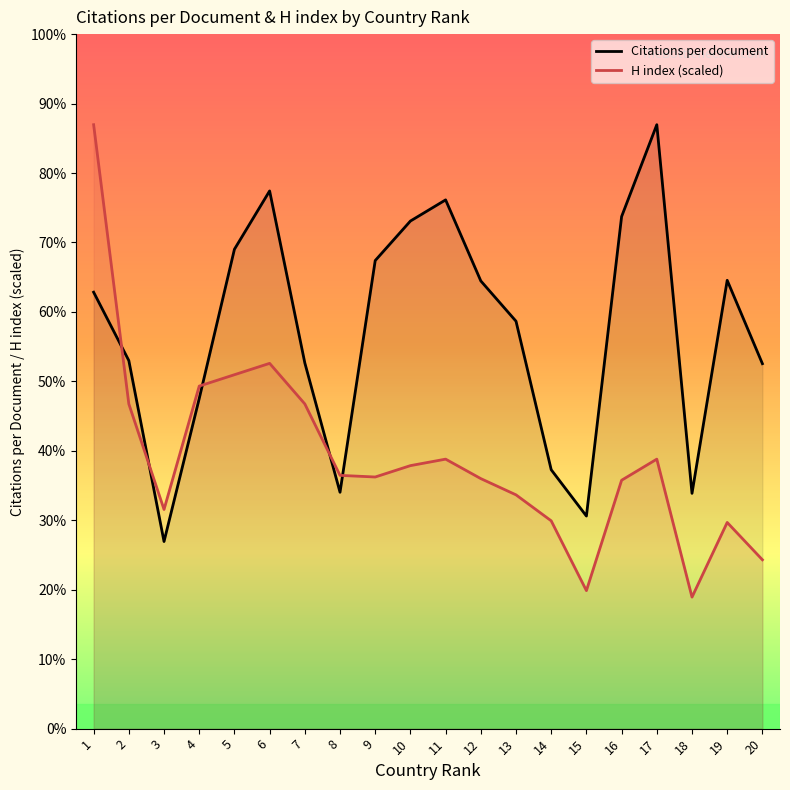

Where is the first local minimum for H index (scaled)?

3